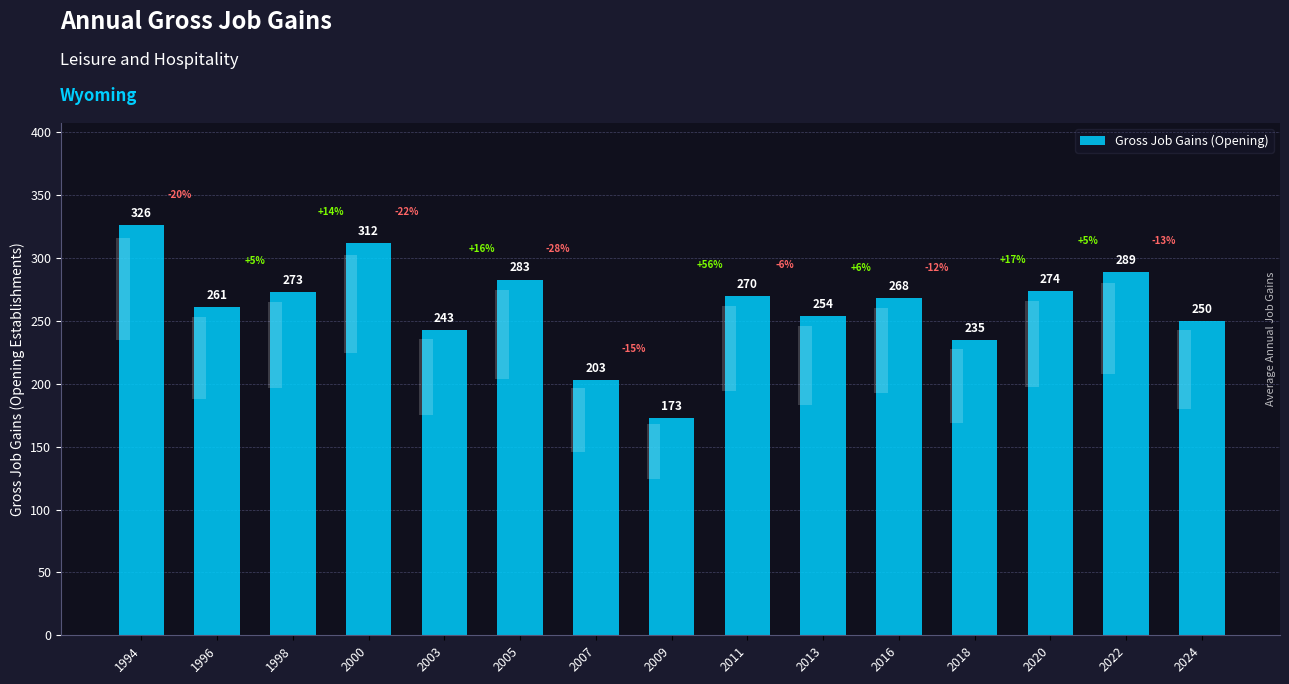

What is the difference between the second highest and minimum values?

139